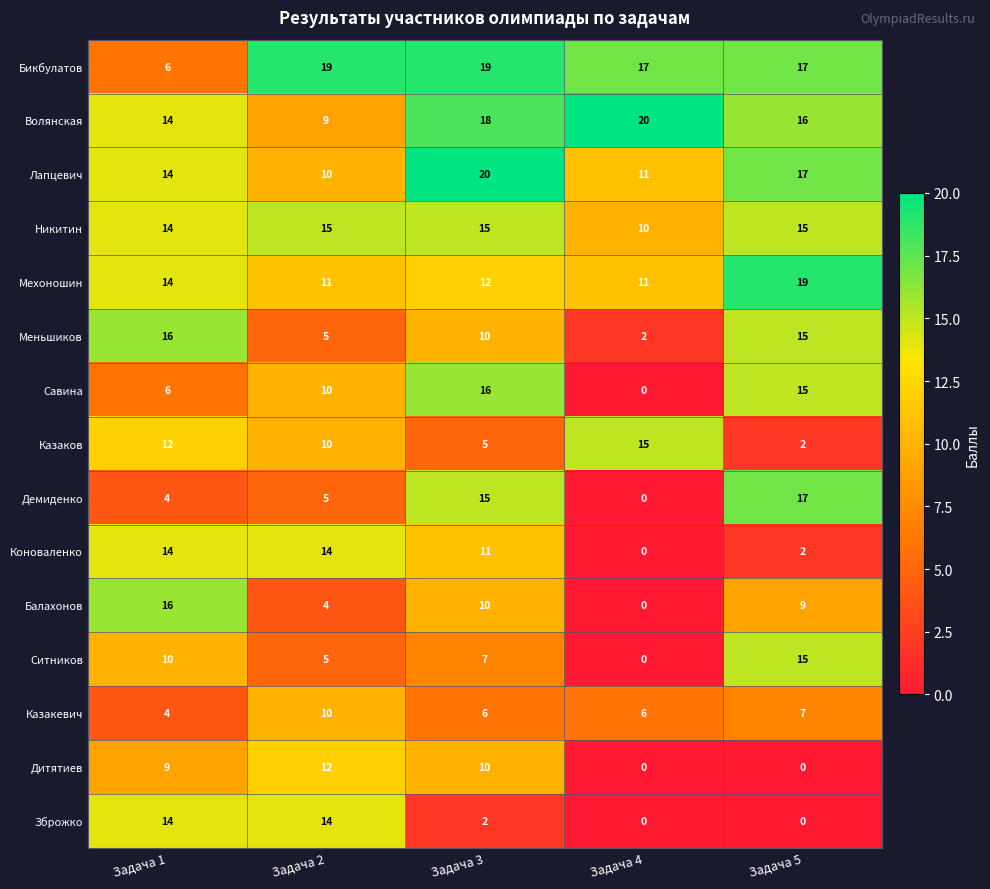

What is the spread (max minus min) of values at Задача 3?

18